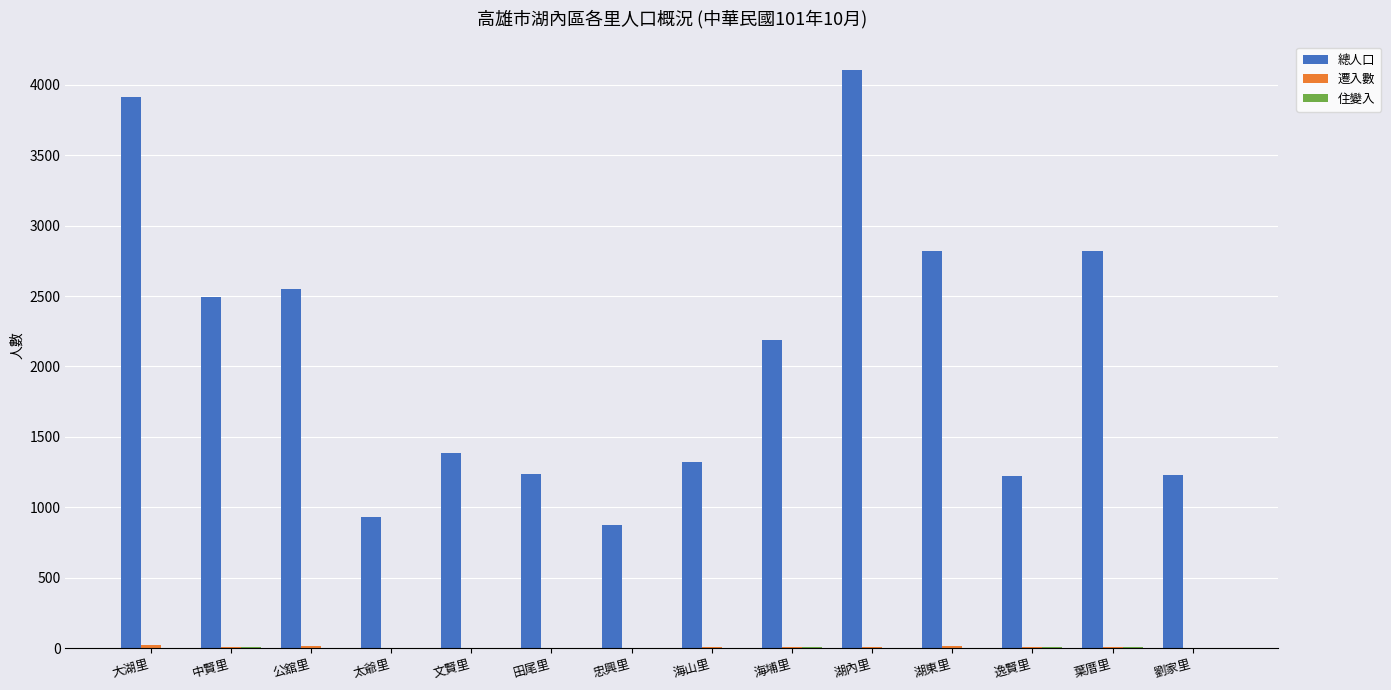

The value of 總人口 at 逸賢里 is 1719. True or false?

False